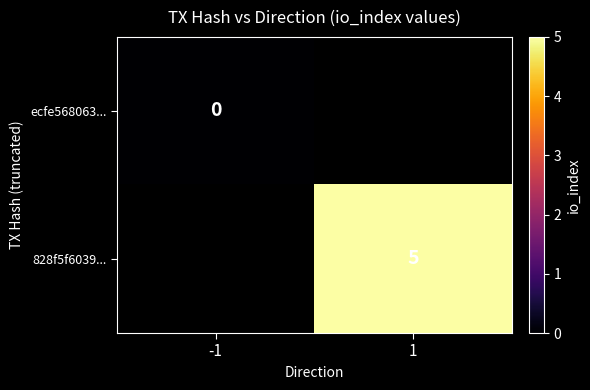

Is the value of 828f5f6039... at 1 greater than the value of ecfe568063... at -1?

Yes